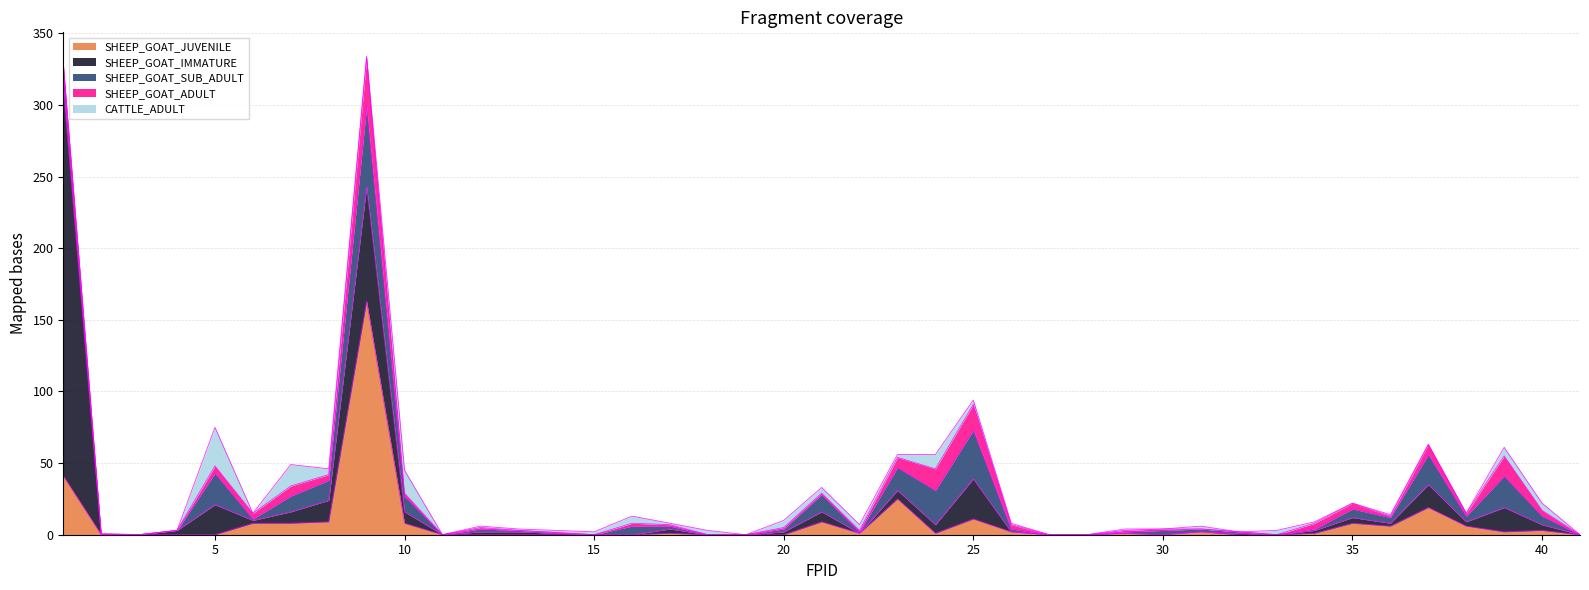

What is the difference between the highest and lowest values at 36?

5